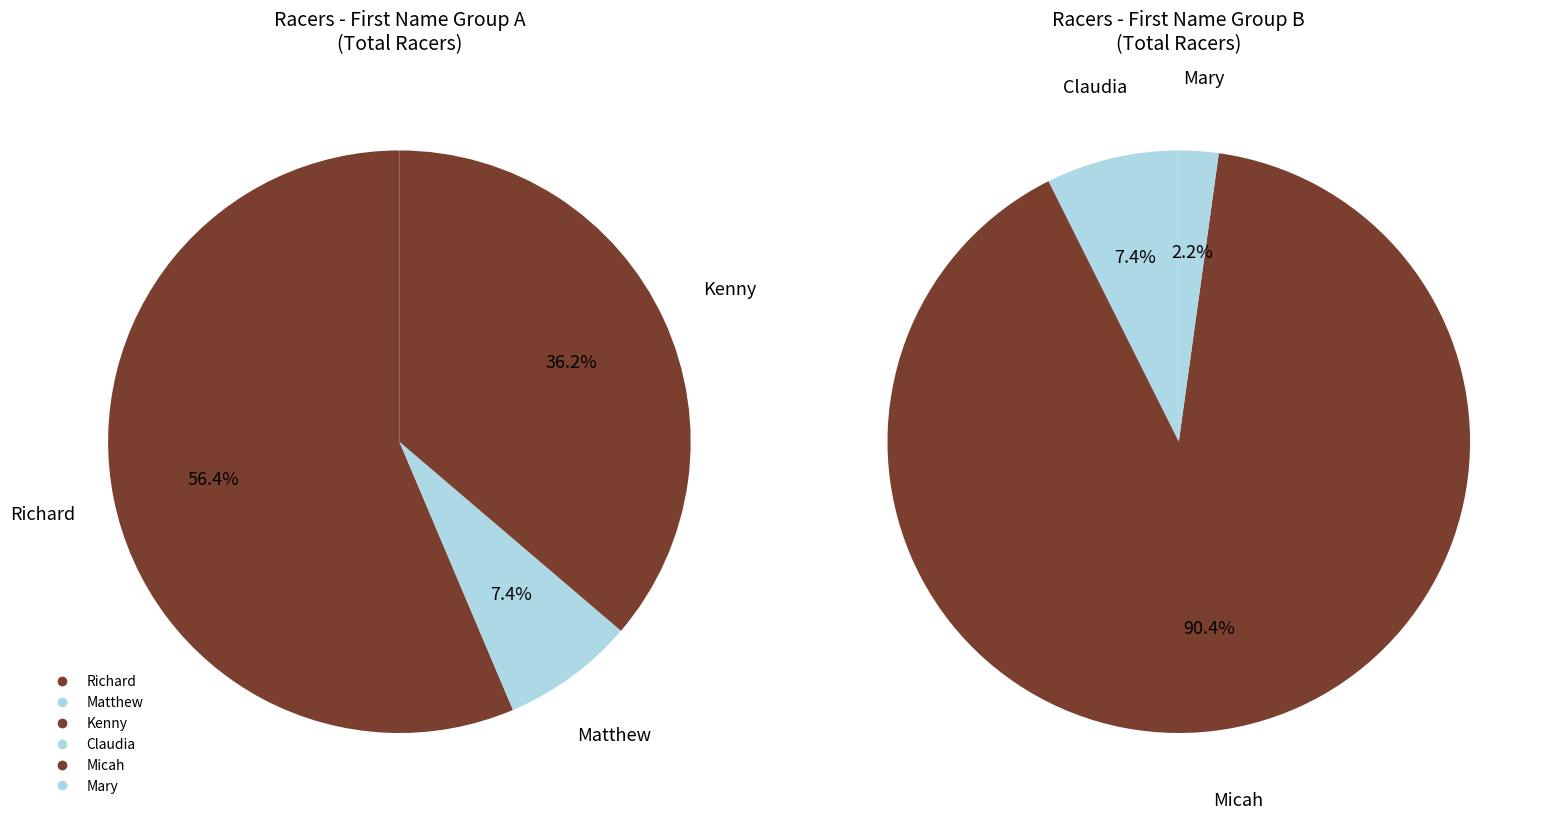

How many segments does this pie chart have?

6